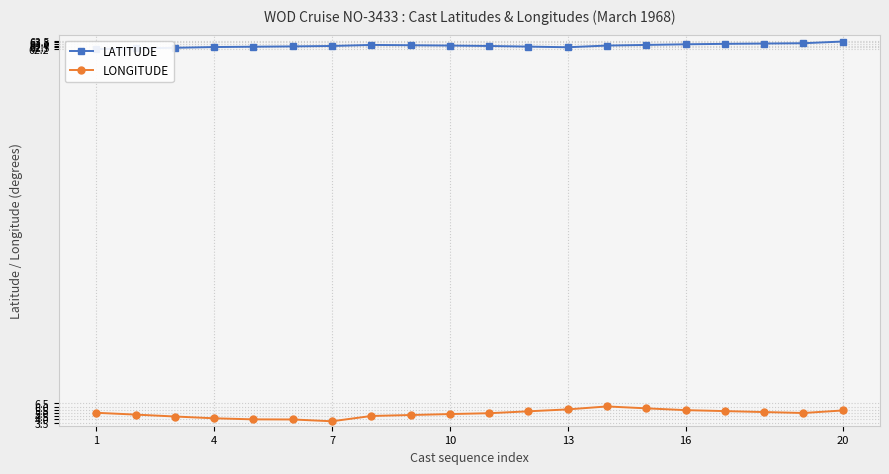

What is the total value across all series at 10?

66.7